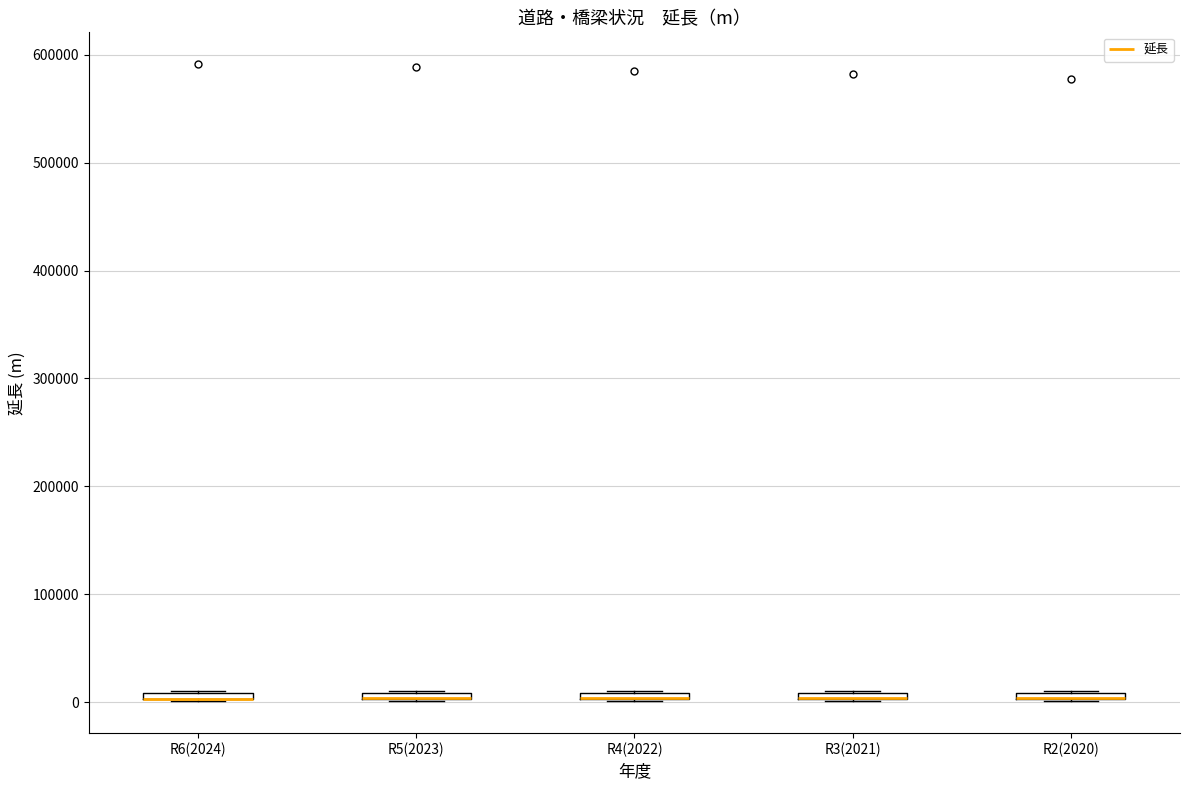

Where is the upper edge of the box for R3(2021) on the y-axis? The values are not printed on the chart, so give them approximately, as read against the axis.

10000